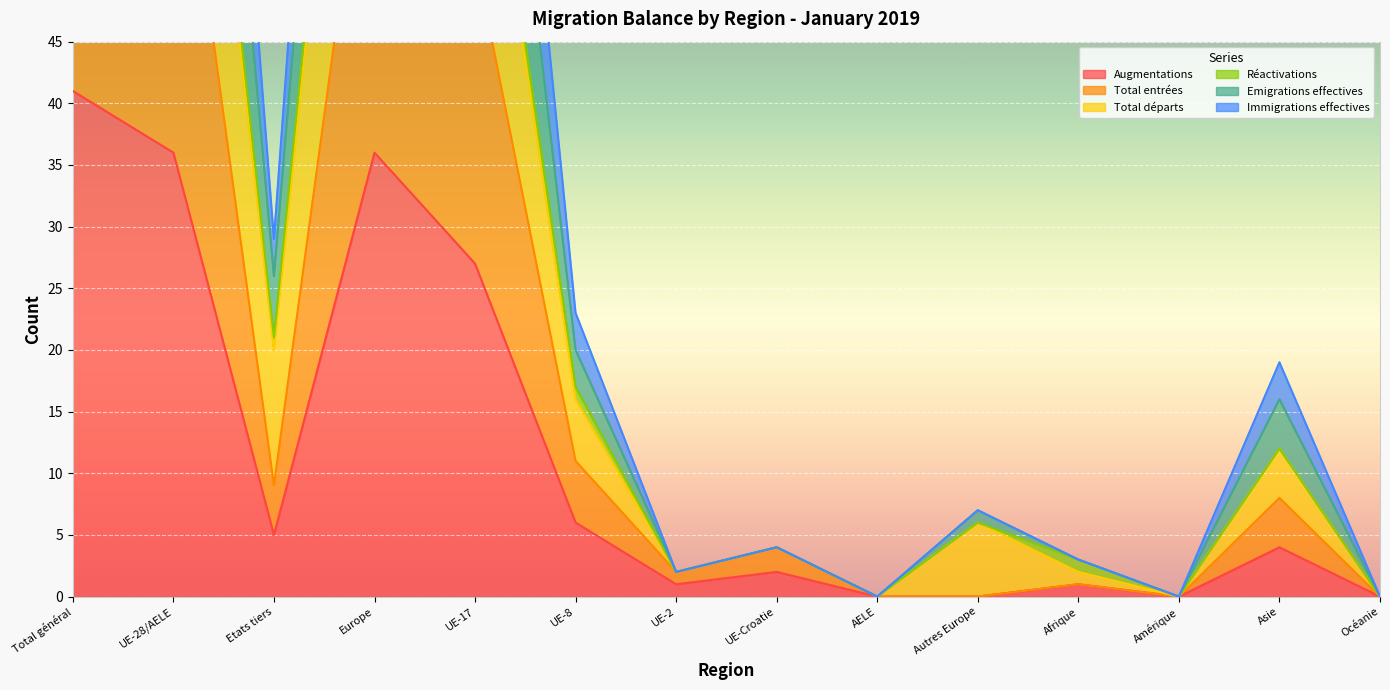

The value of Augmentations at UE-28/AELE is 58. True or false?

False